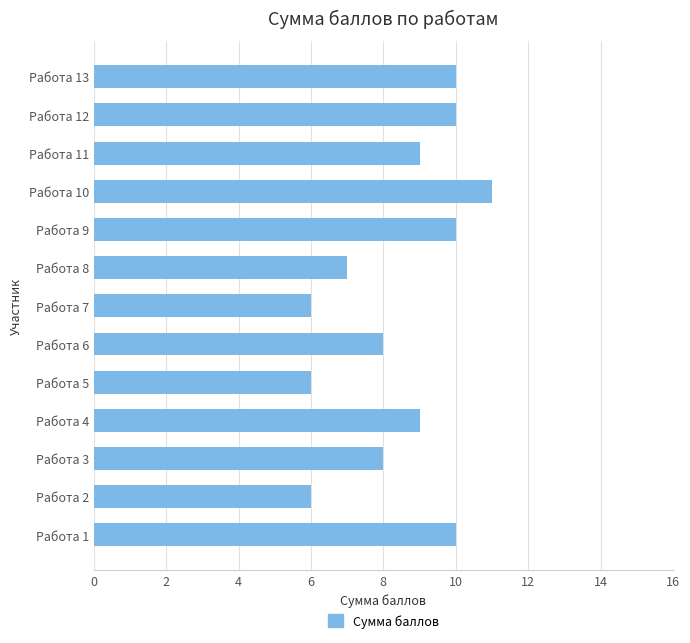

What is the average value?

8